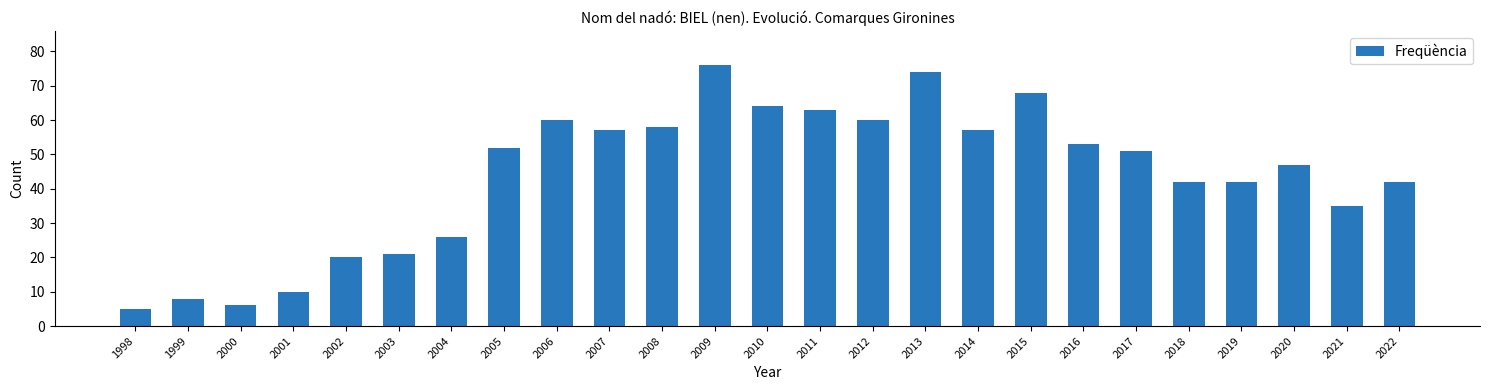

Is it true that the value at 2010 is 64?

True